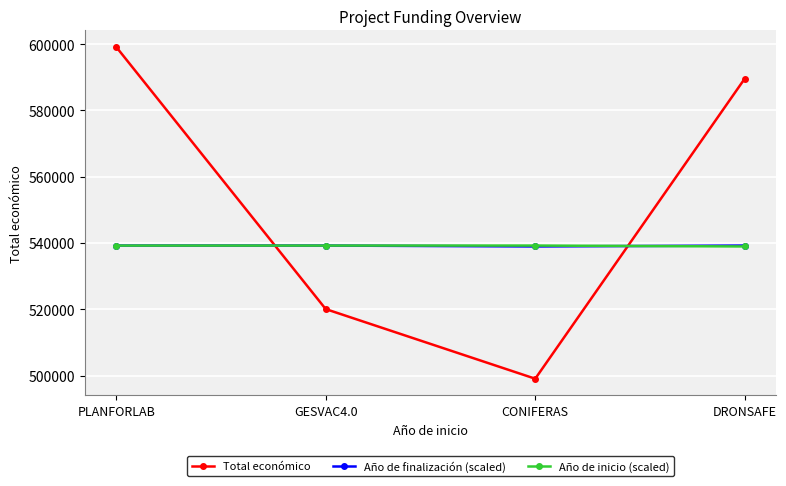

What is the smallest value displayed?

499059.0